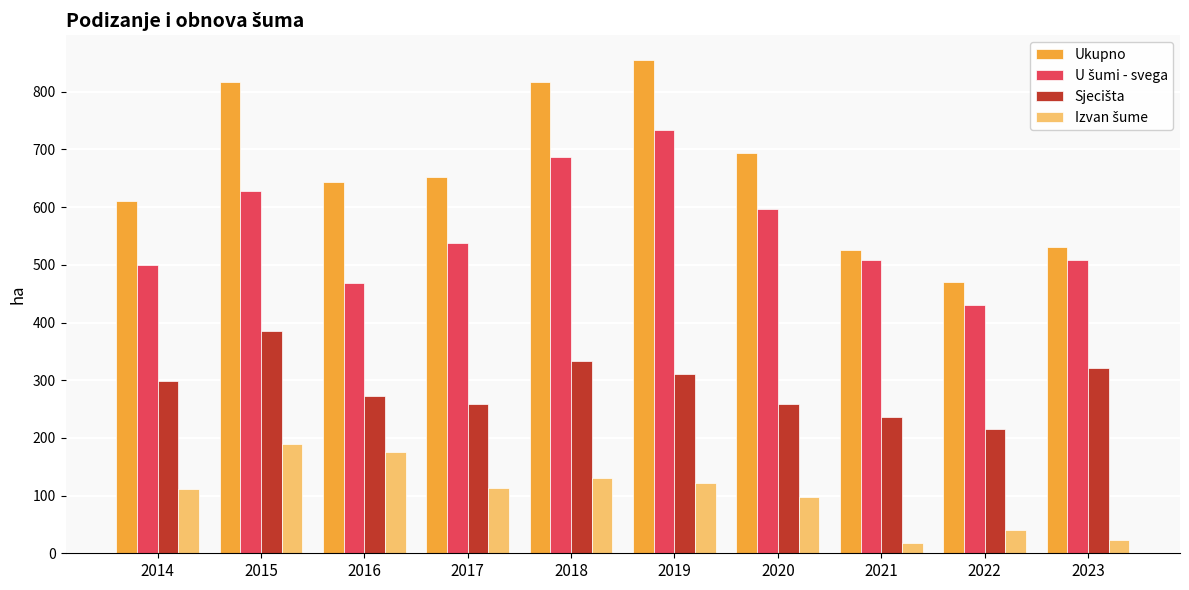

Which series changed the most between 2019 and 2022?

Ukupno